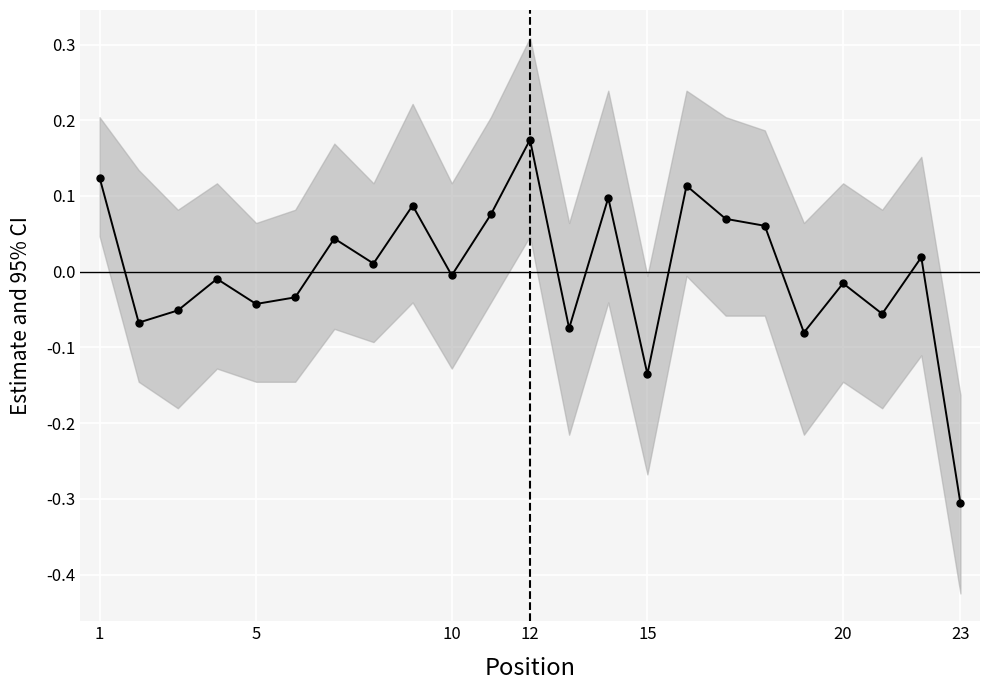

How many values are below 0?

12